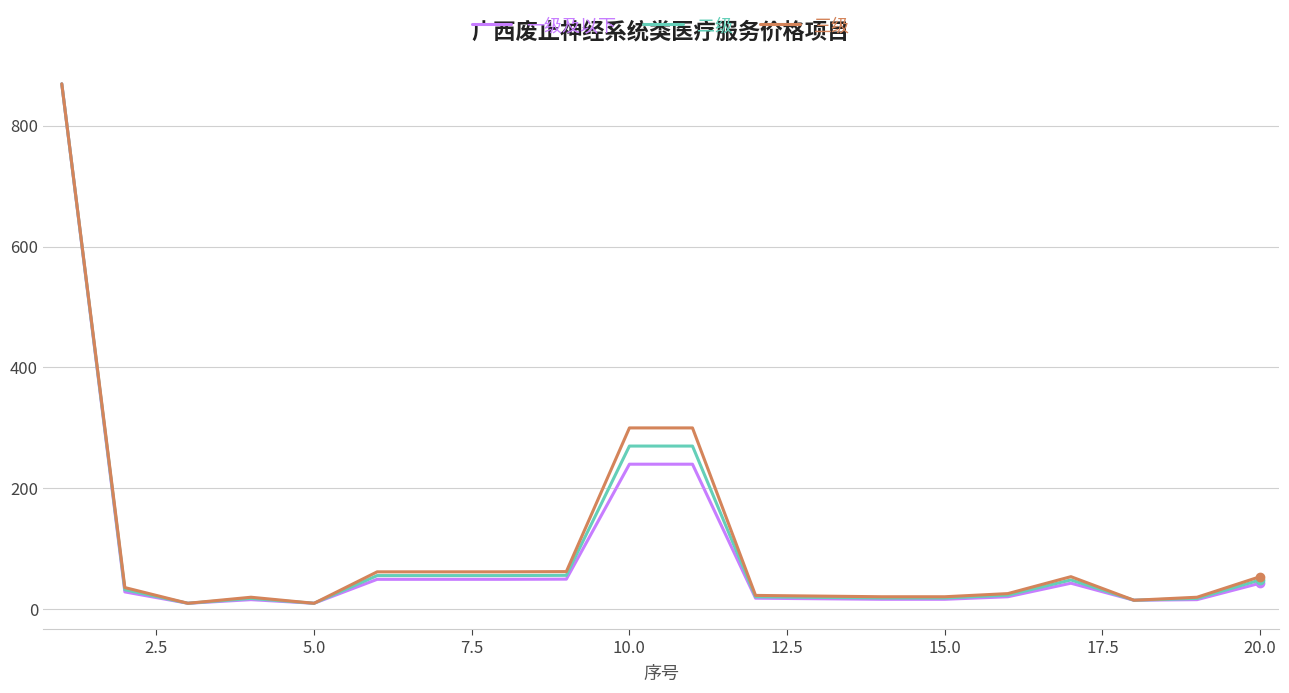

What is the maximum value shown in the chart?

869.0